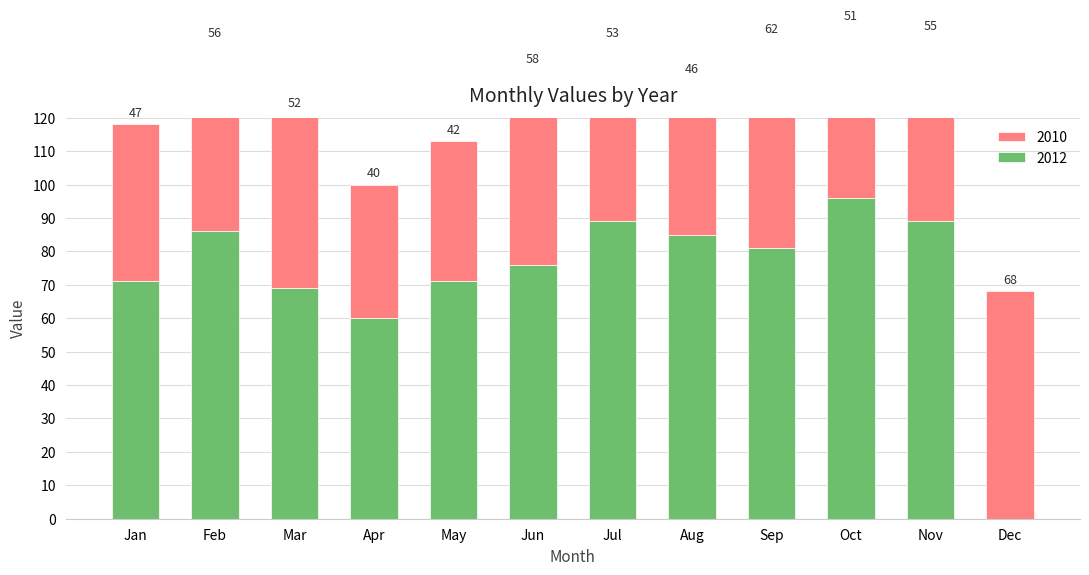

Between Sep and Feb, which is larger?

Sep